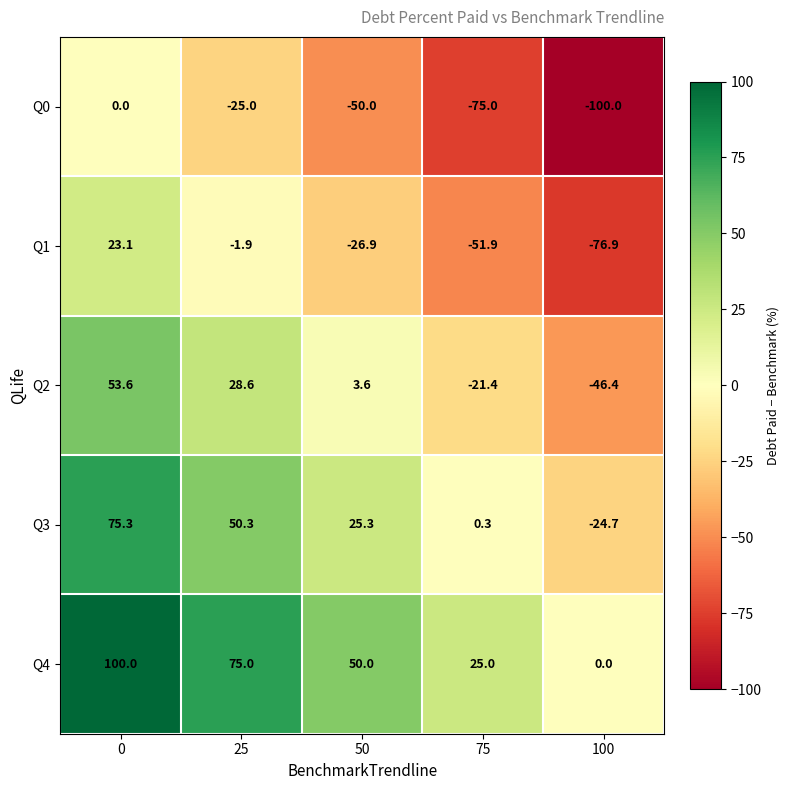

What is the minimum value shown in the chart?

-100.0